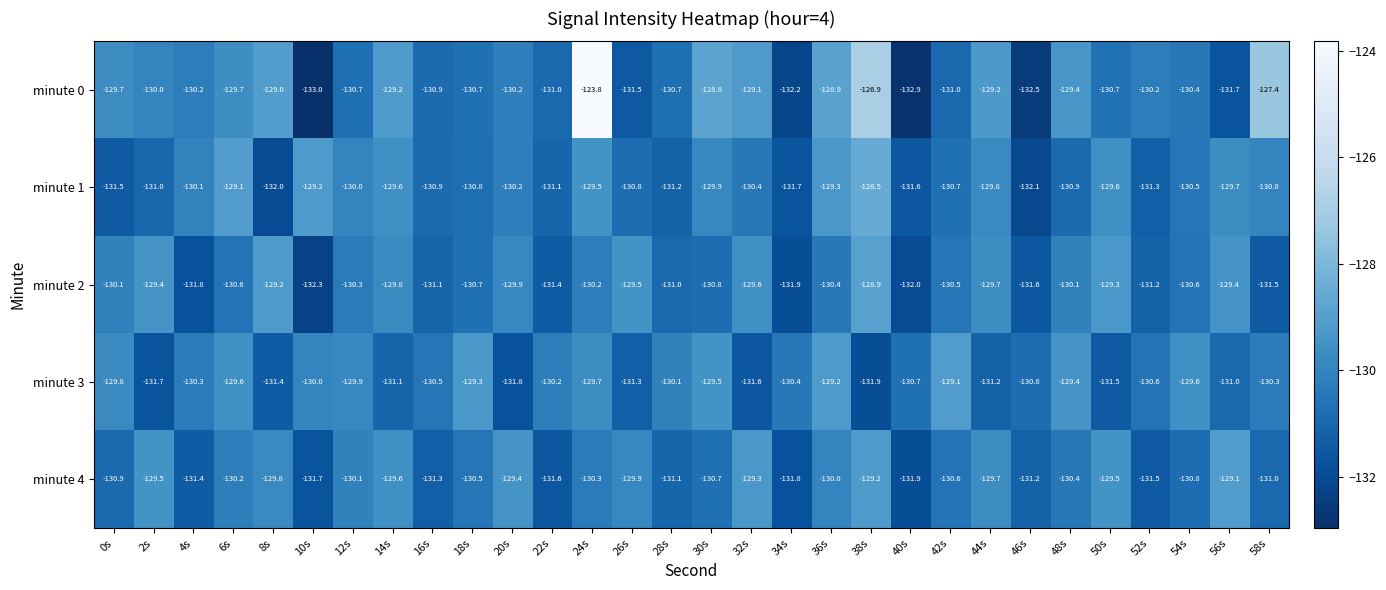

What is the sum of all minute 2 values?

-3914.8